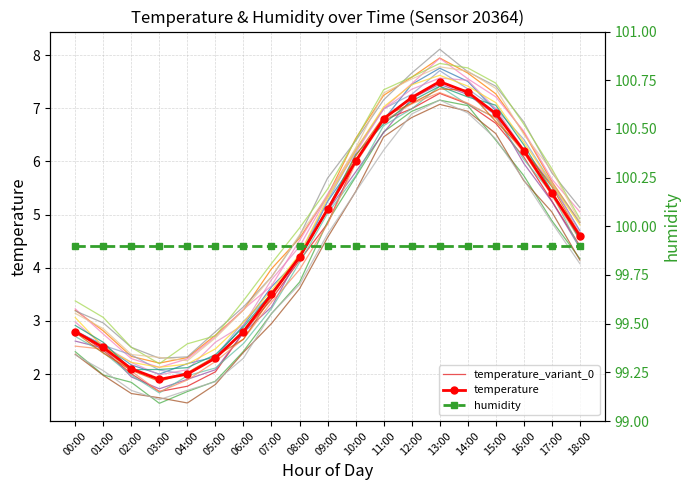

List the series in order of their peak value, lowest first.

temperature_variant_0, temperature, humidity